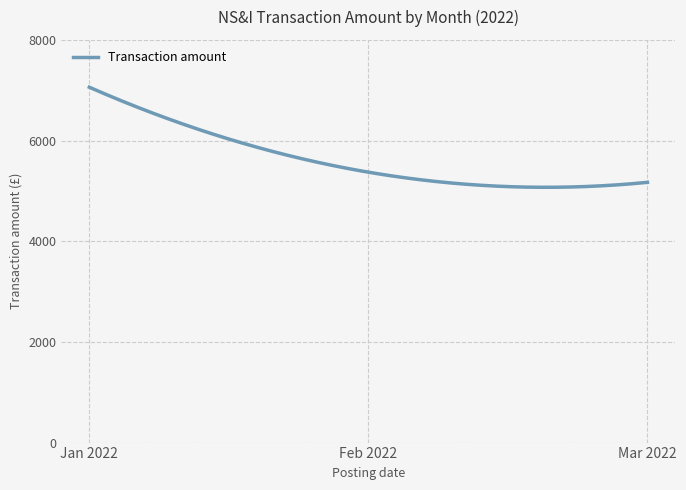

What is the difference between the maximum and minimum values?

1987.9